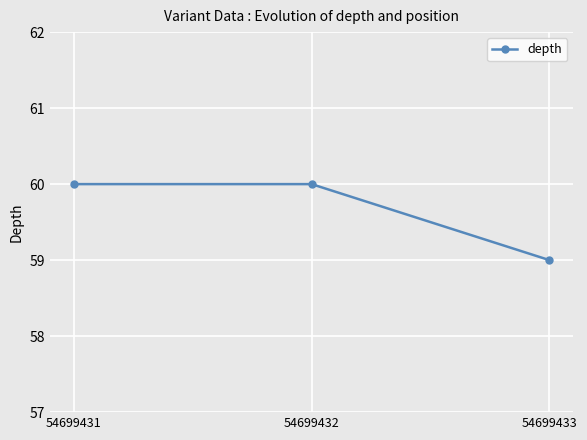

Between 54699432 and 54699433, which is larger?

54699432